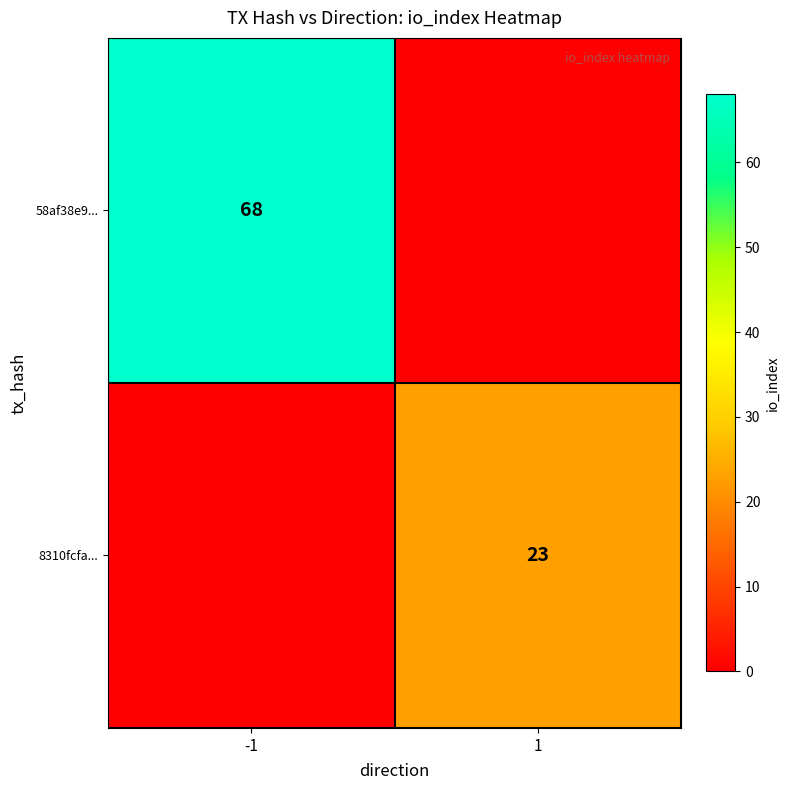

The 58af38e9... series shows 68 at -1. True or false?

True